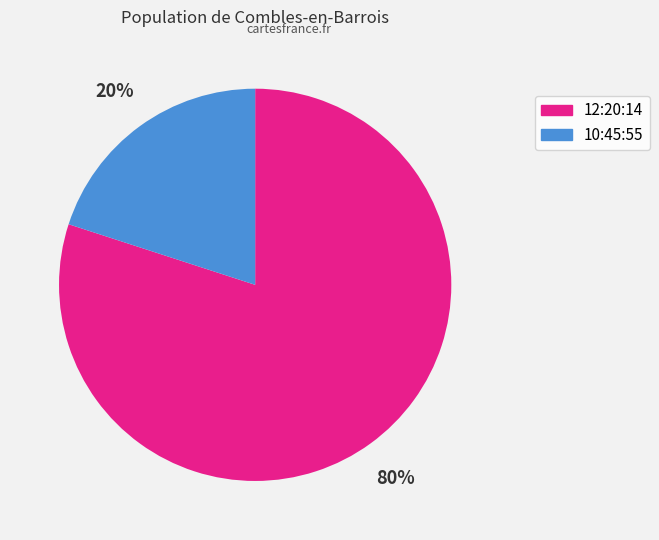

Is it true that 10:45:55 is 28% of the pie?

False